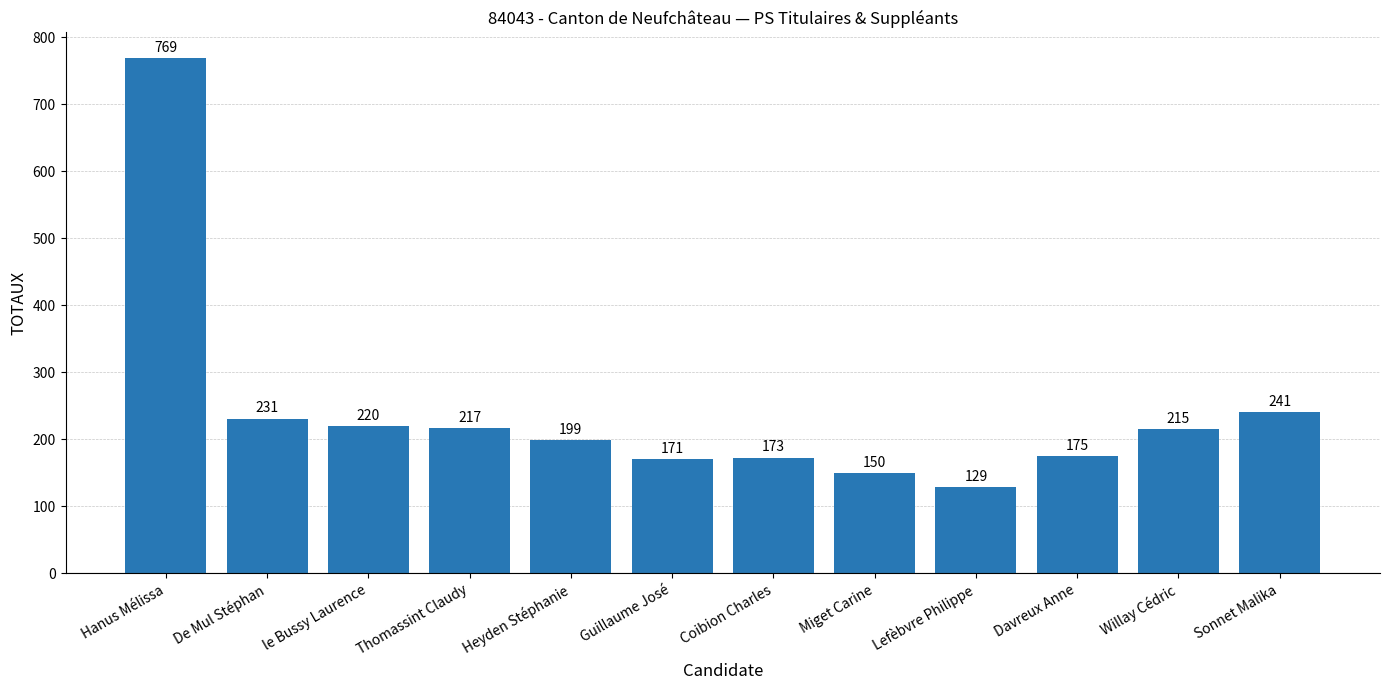

Is it true that the value at Davreux Anne is 175?

True